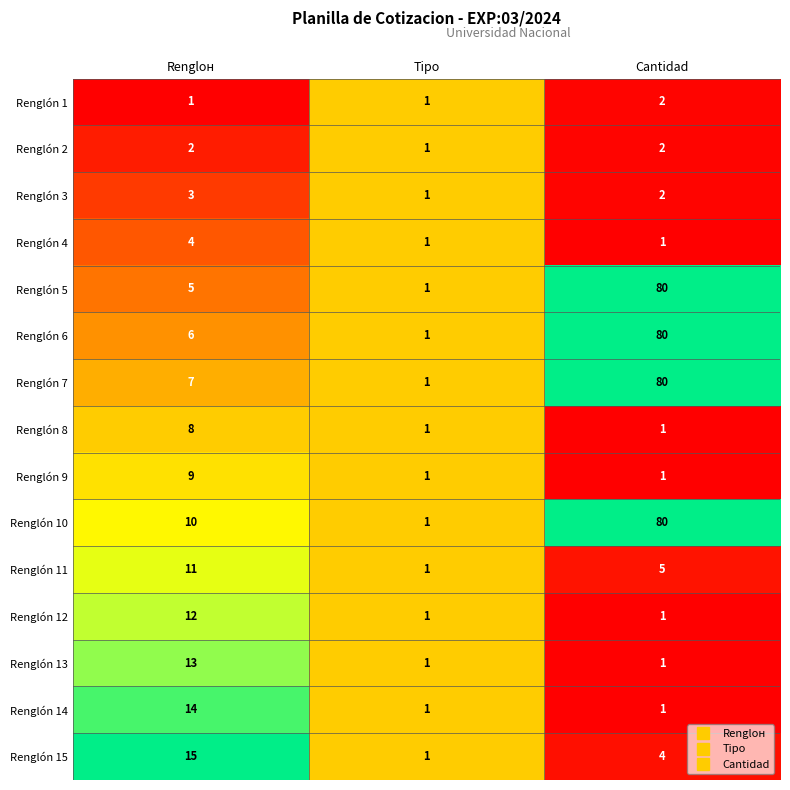

What is the spread (max minus min) of values at Cantidad?

79